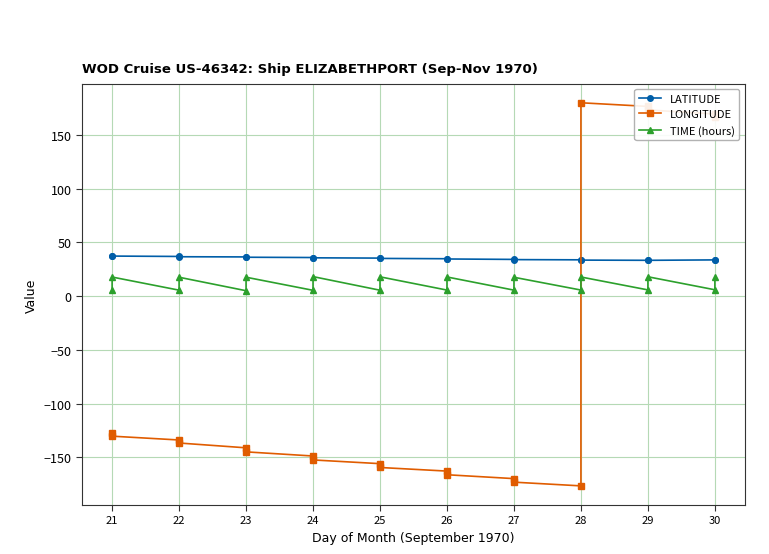

What is the minimum value for TIME (hours)?

5.0